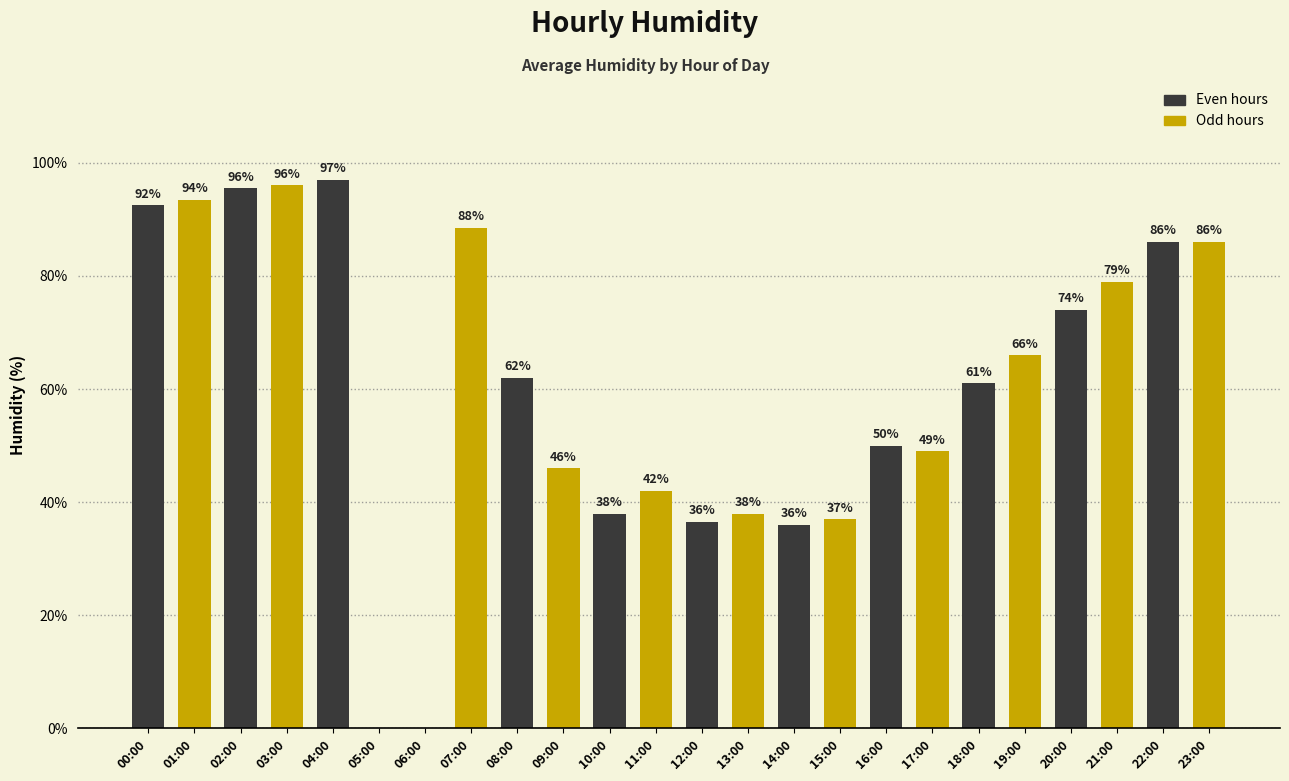

What is the average value?

60.4